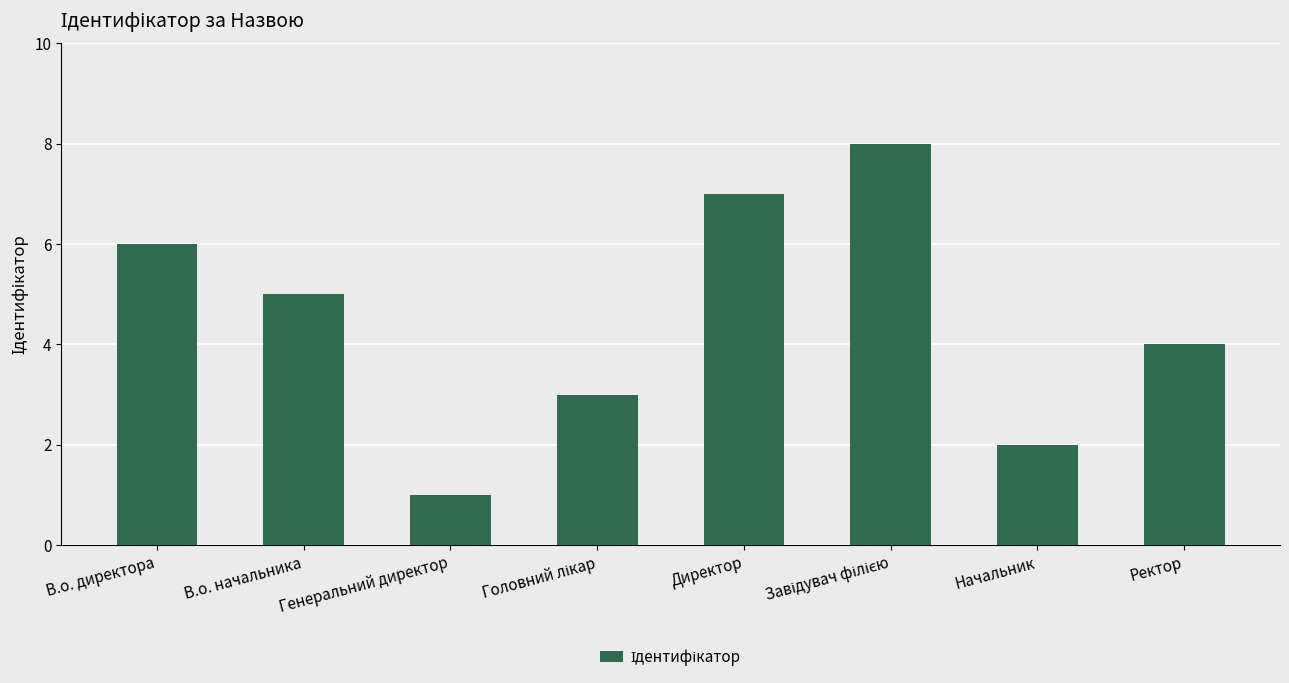

What is the approximate value at Директор?

7